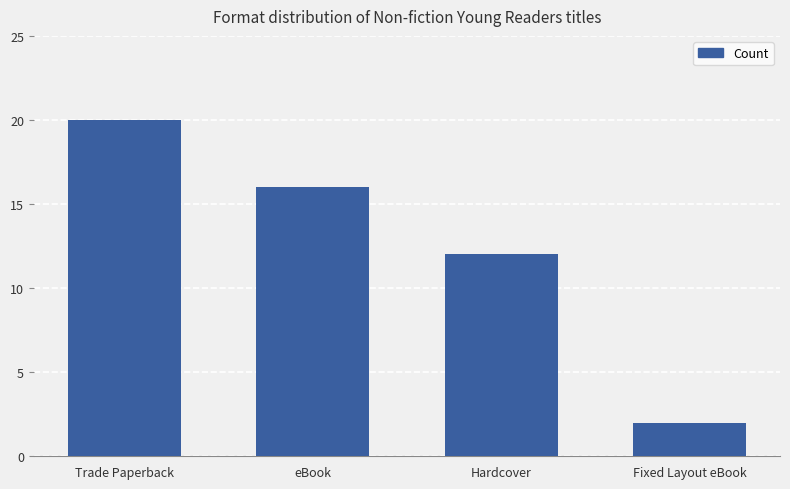

What is the difference between the values at Fixed Layout eBook and Trade Paperback?

18